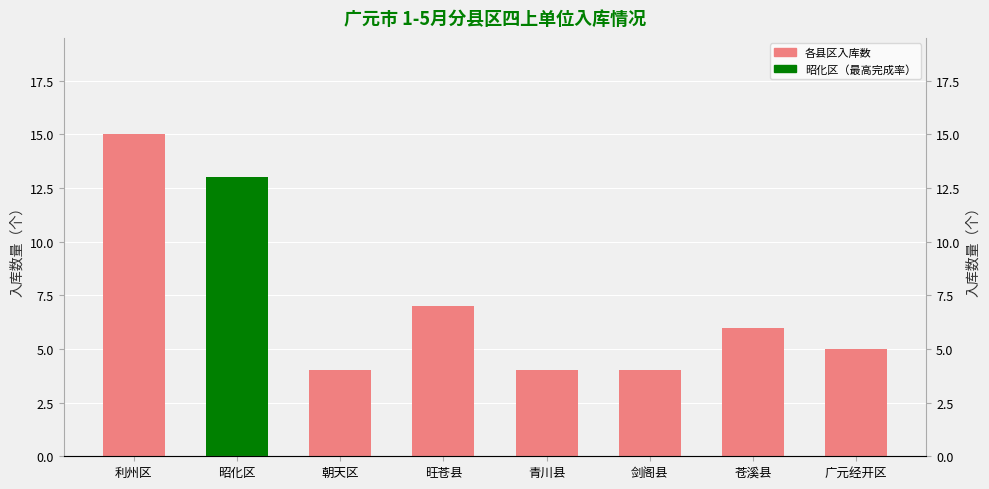

Where is the data nearest to the value 9?

旺苍县